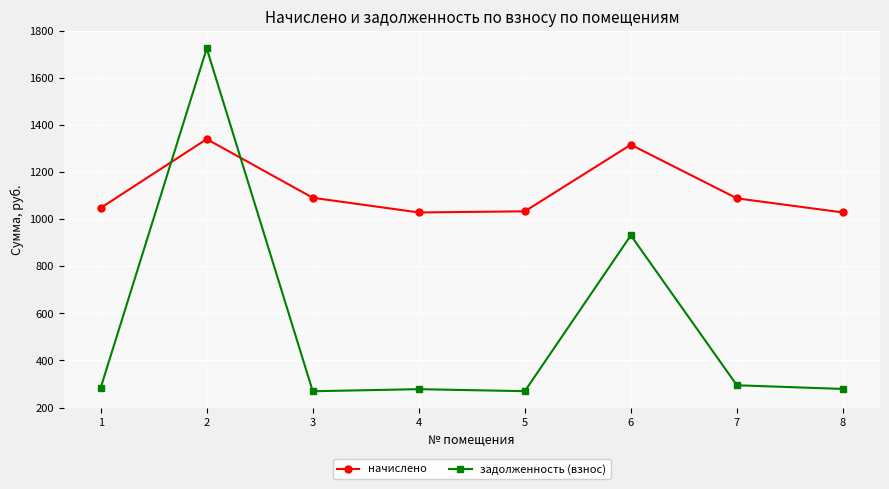

How many values in the задолженность (взнос) series exceed 284?

4